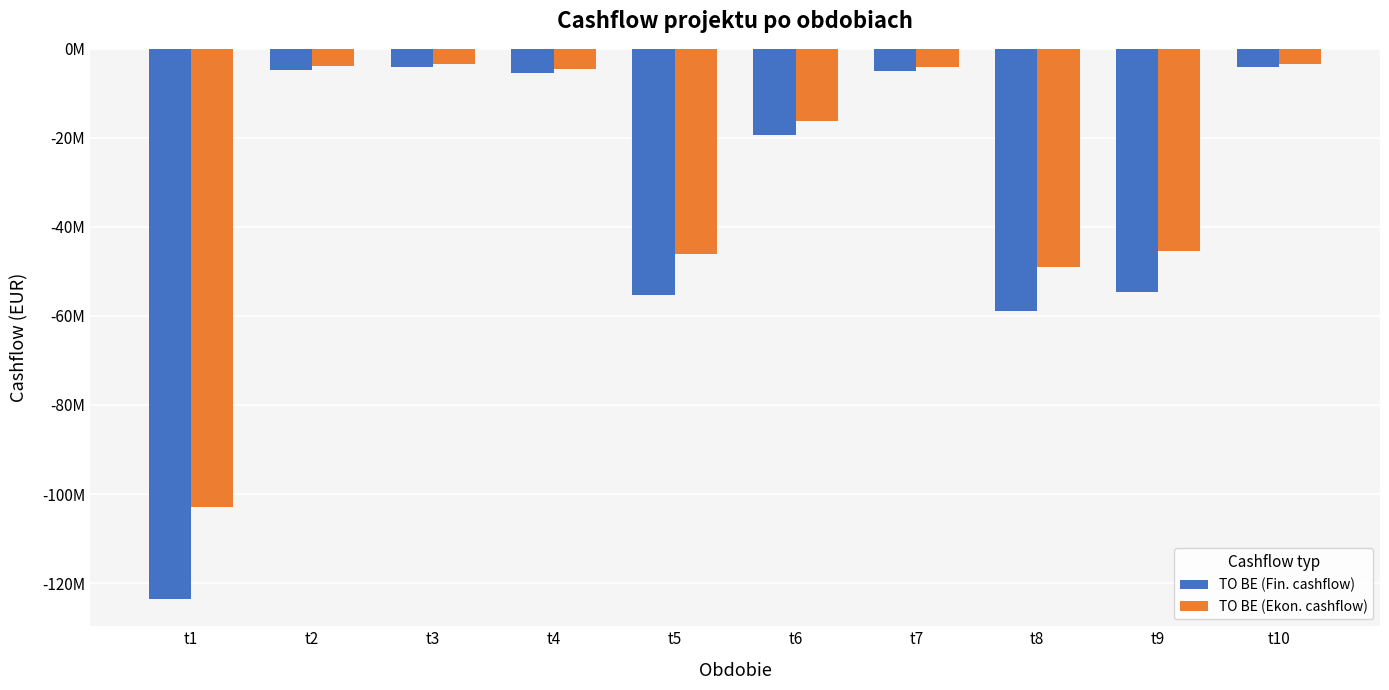

Which series has the largest total across all categories?

TO BE (Ekon. cashflow)